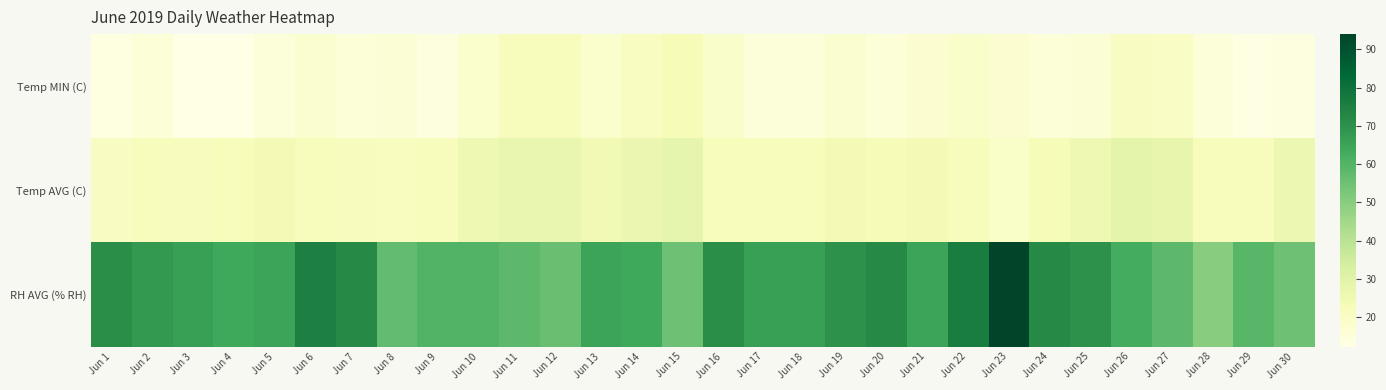

At how many categories does at least one series exceed 47?

30